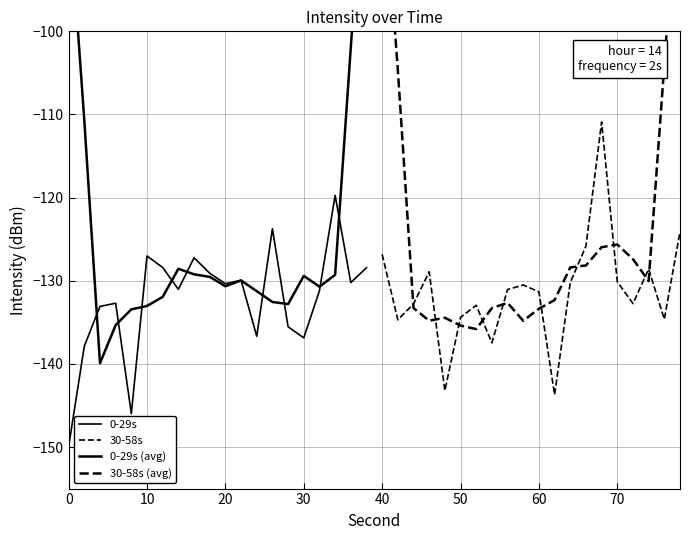

What are all the series names shown in the legend?

0-29s, 30-58s, 0-29s (avg), 30-58s (avg)